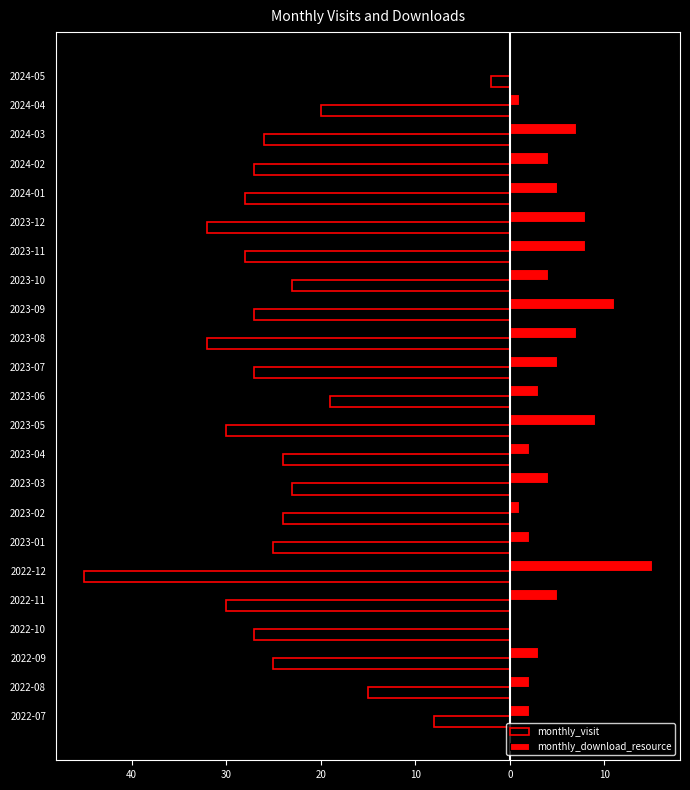

Reading left to right, extract all data points from this chart.

monthly_visit: -8	-15	-25	-27	-30	-45	-25	-24	-23	-24	-30	-19	-27	-32	-27	-23	-28	-32	-28	-27	-26	-20	-2
monthly_download_resource: 2	2	3	0	5	15	2	1	4	2	9	3	5	7	11	4	8	8	5	4	7	1	0